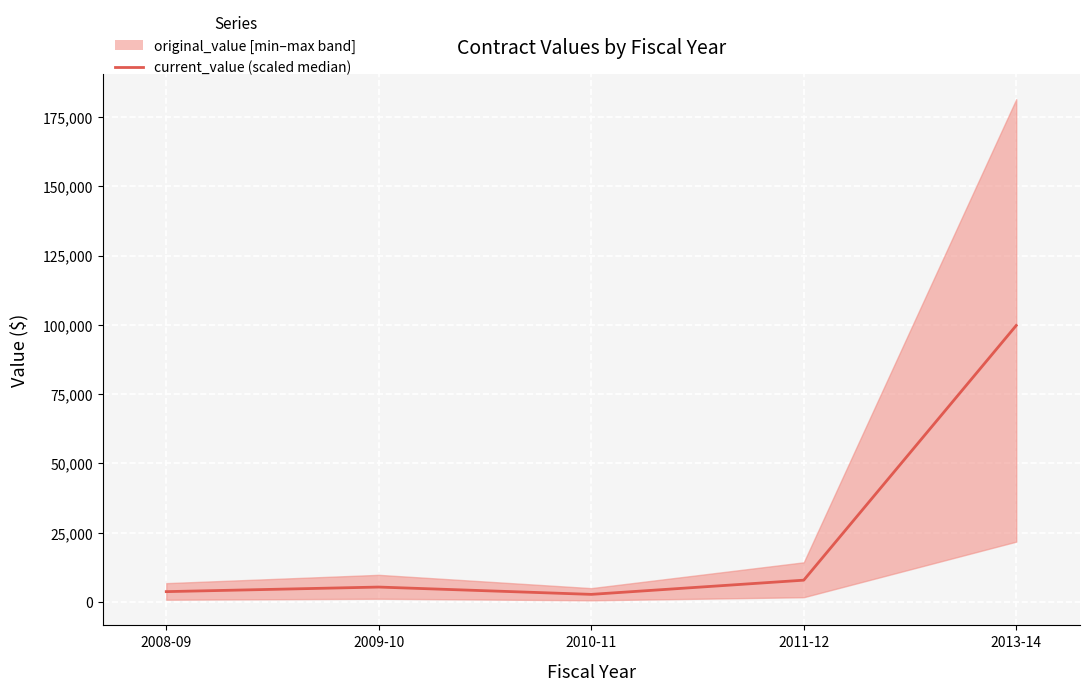

What is the smallest value displayed?

2750.0